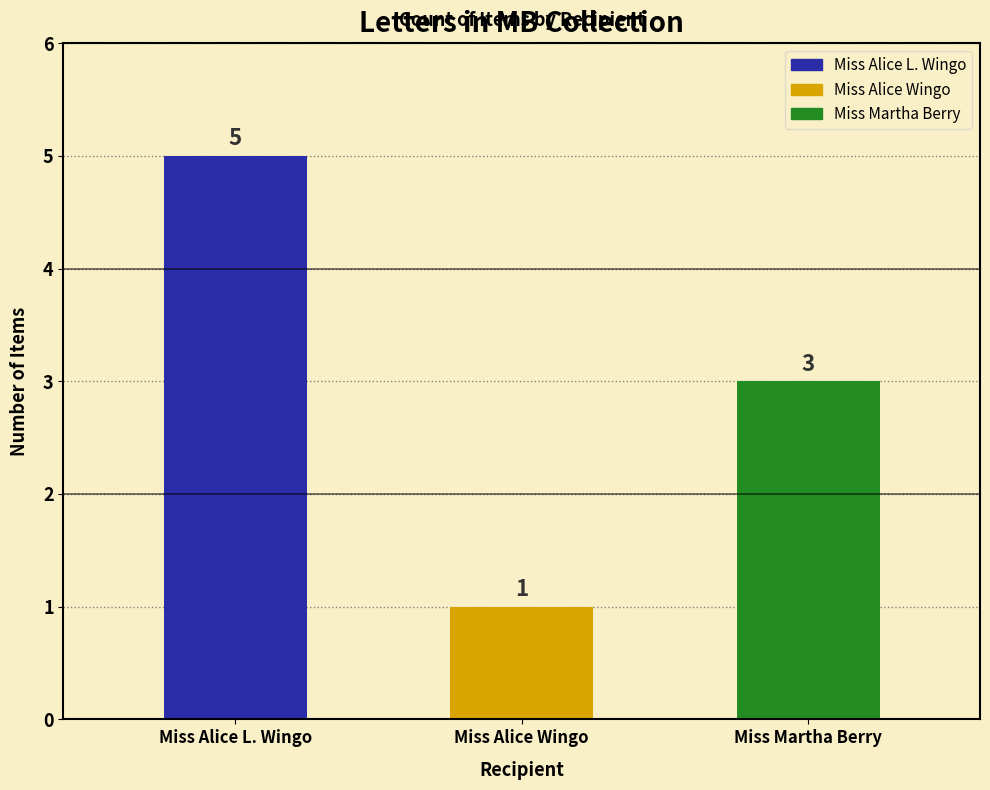

List the labels in order of value, smallest first.

Miss Alice Wingo, Miss Martha Berry, Miss Alice L. Wingo